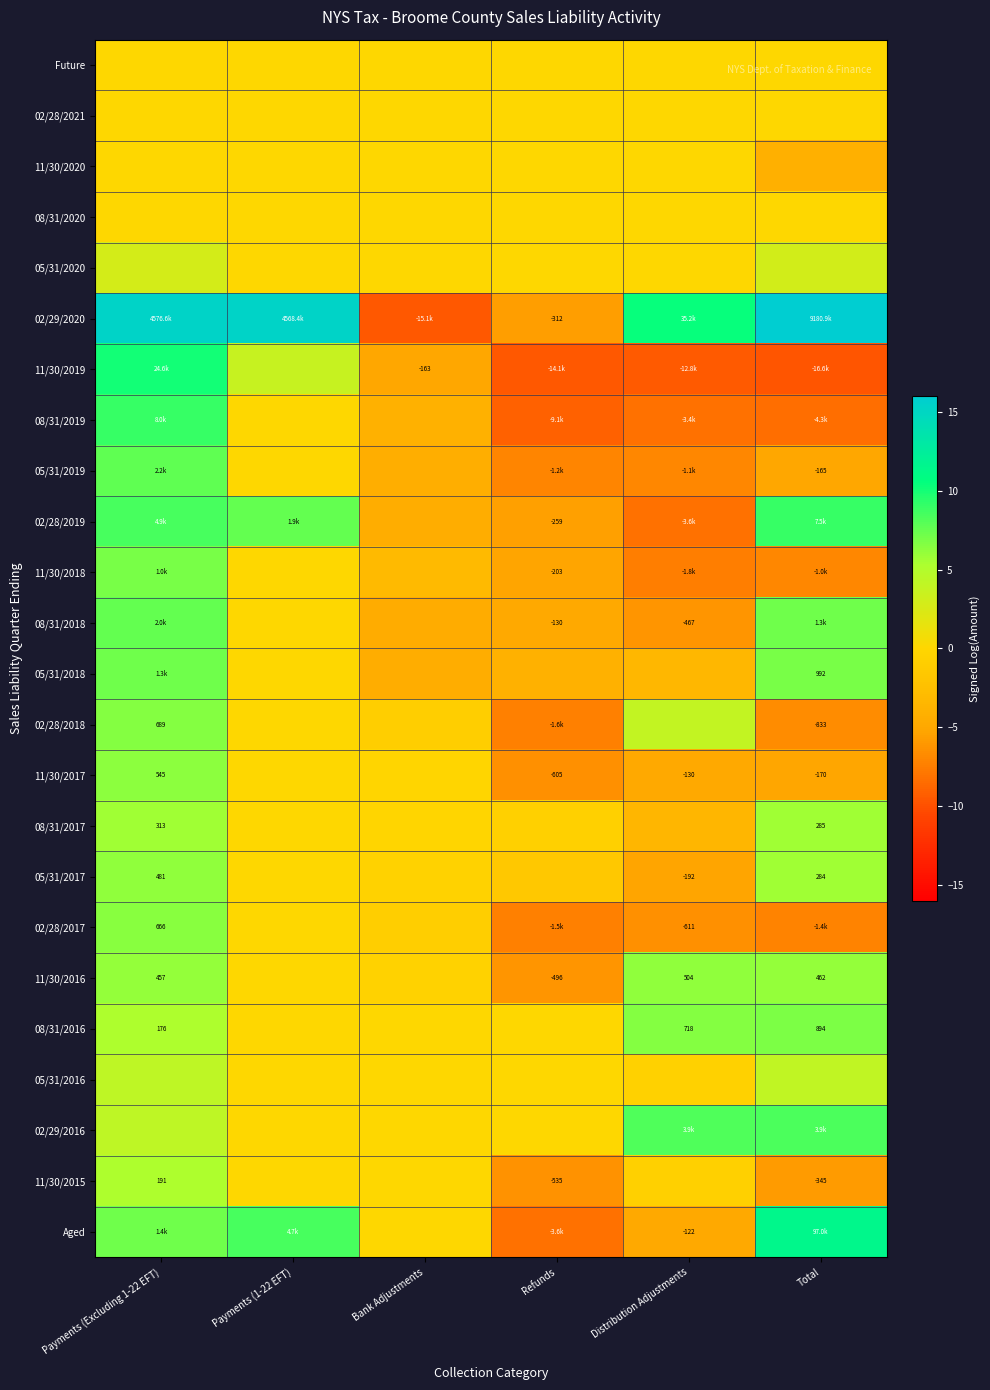

At which label does 02/28/2021 reach its peak?

Total